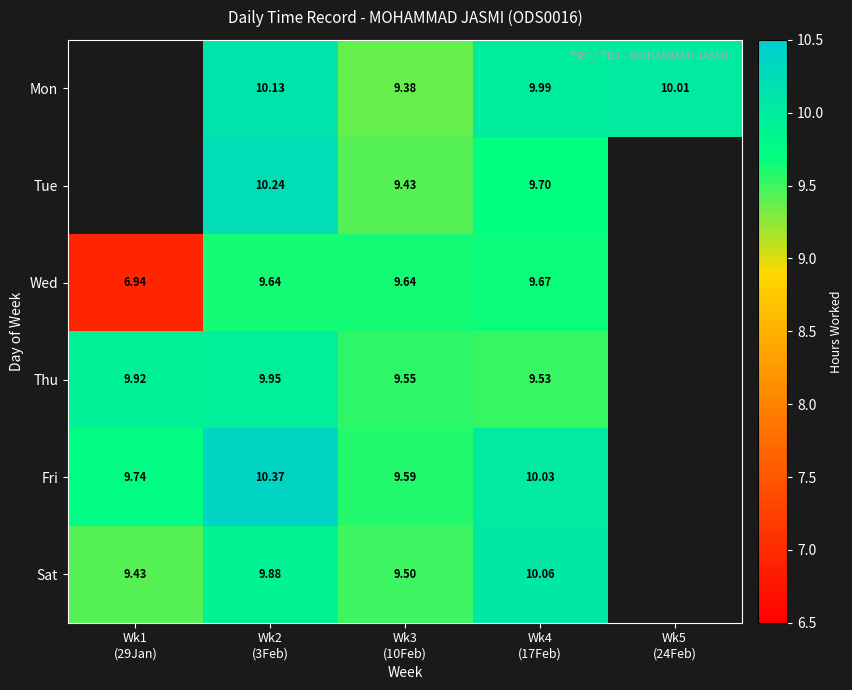

What is the spread (max minus min) of values at Wk4
(17Feb)?

0.5